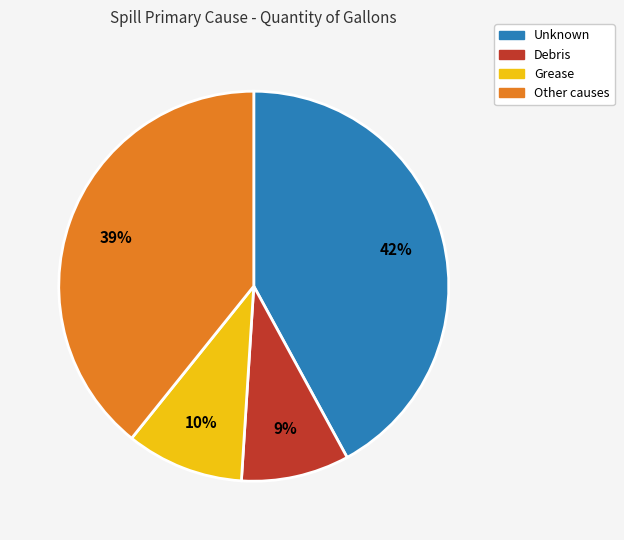

Is there any slice that represents more than half of the pie?

No